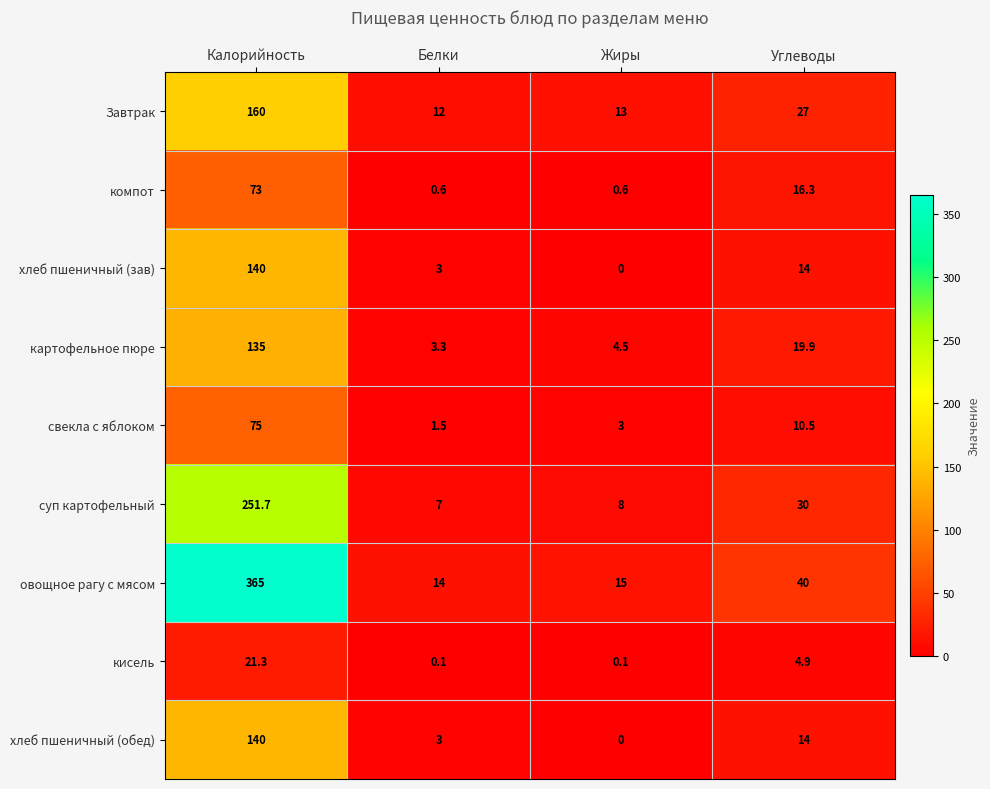

What is the total value across all series at Калорийность?

1361.0